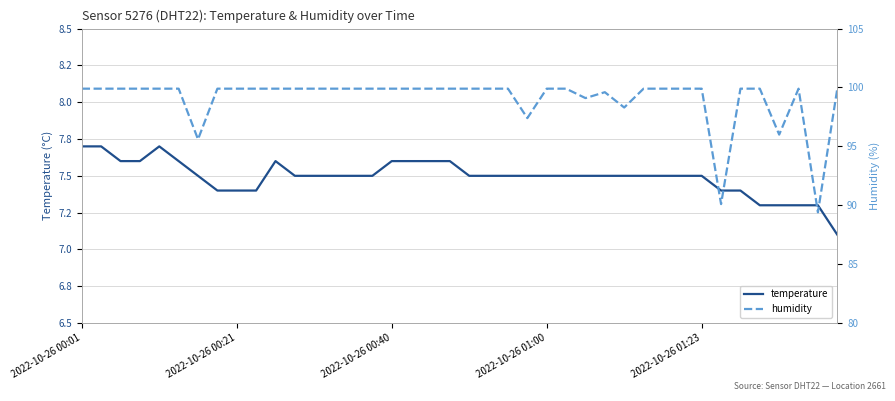

What is the smallest value displayed?

7.1